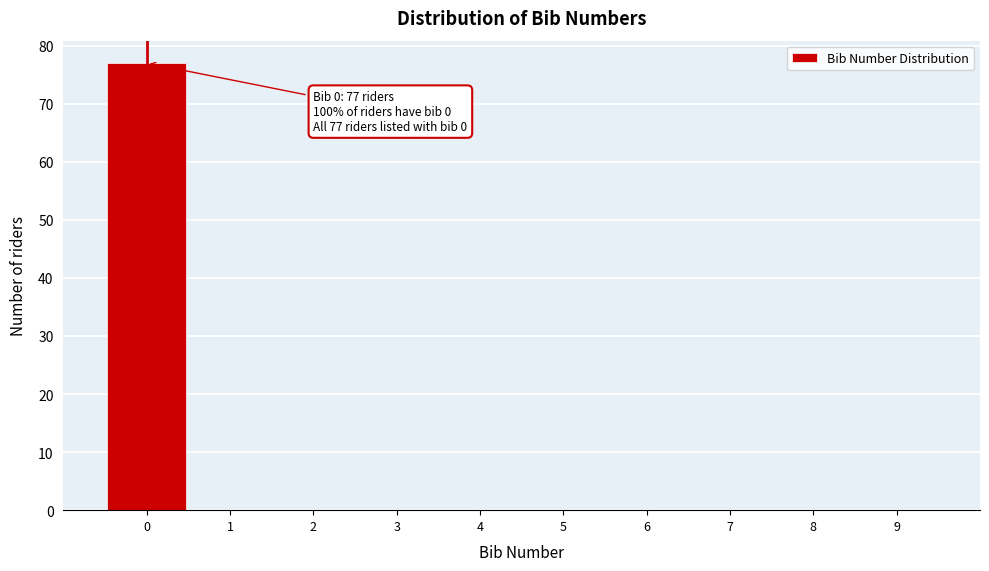

Over which range of the x-axis is the bar tallest?

-0.5 to 0.5